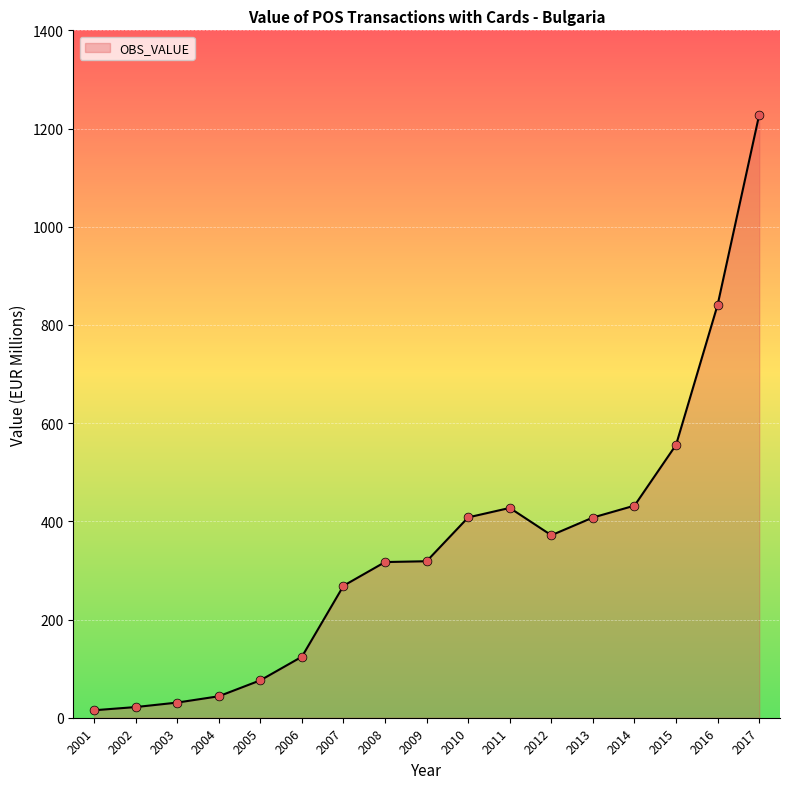

What is the change in value from 2014 to 2016?

+409.1